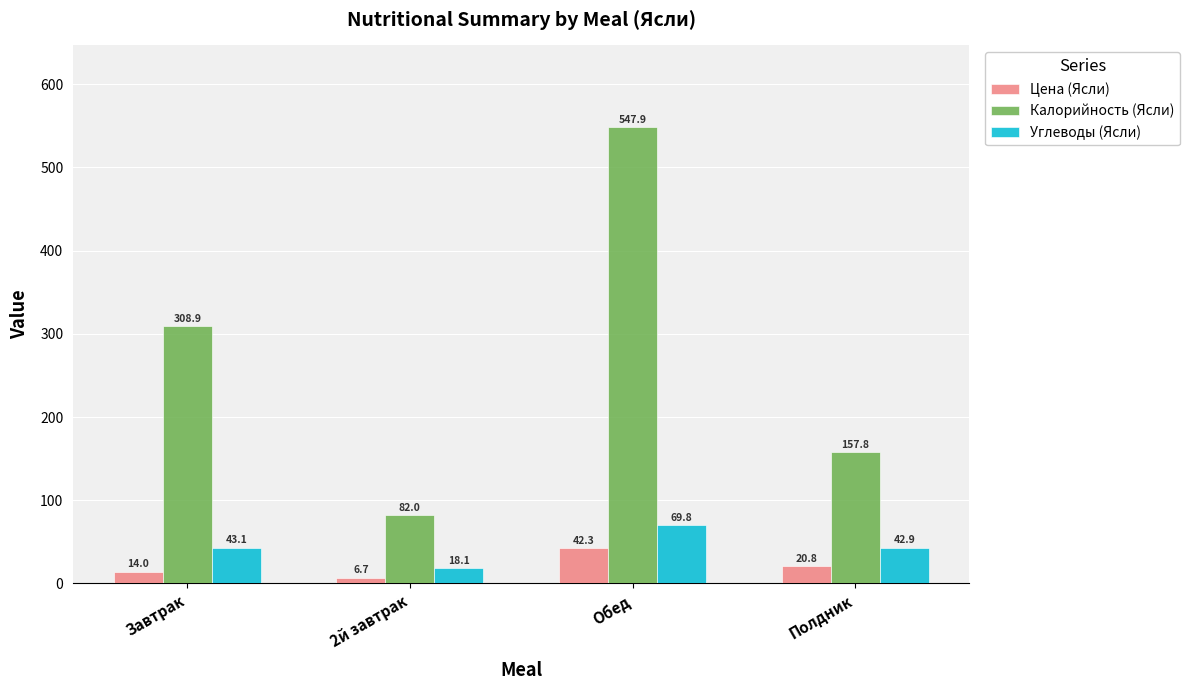

Where is Калорийность (Ясли) nearest to the value 314?

Завтрак